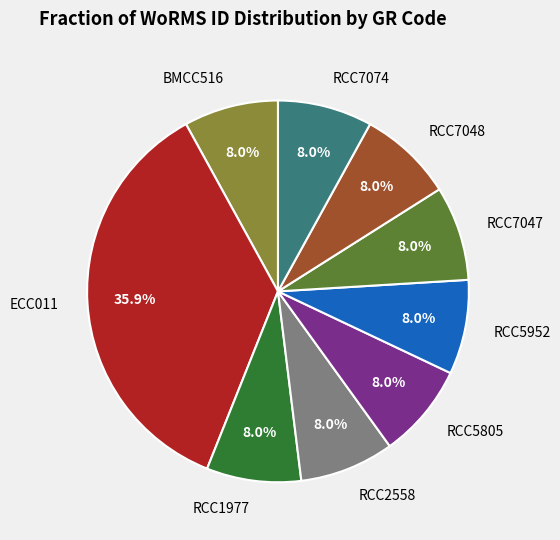

Does any single category account for the majority?

No